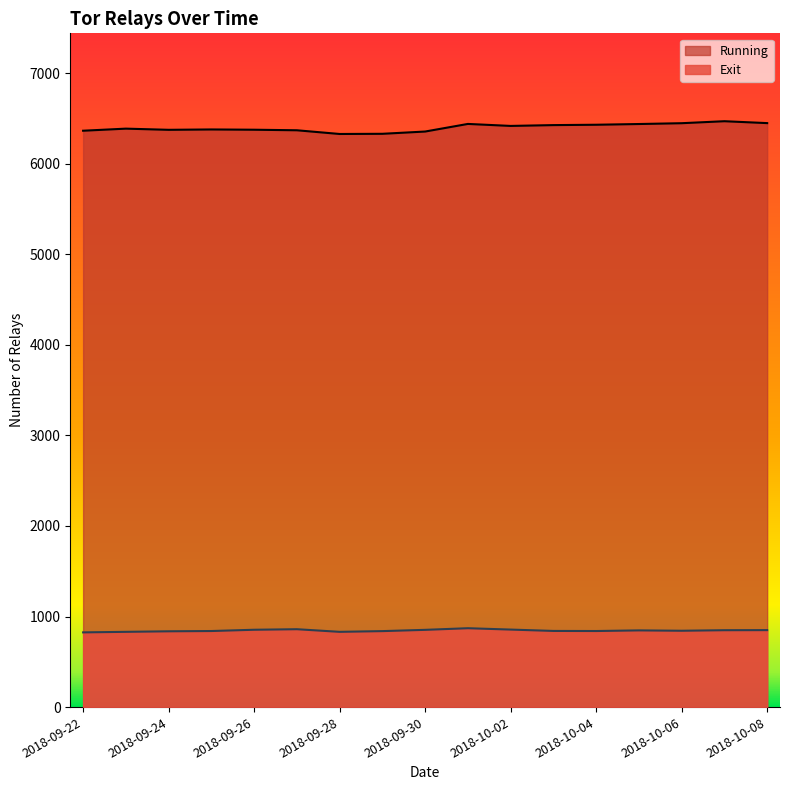

Count the number of data series in this chart.

2